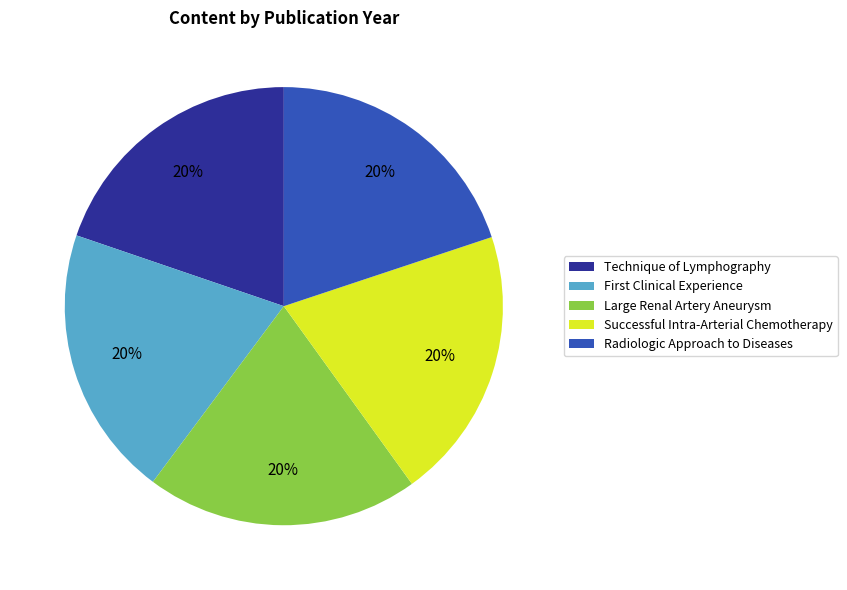

What percentage is the Successful Intra-Arterial Chemotherapy slice, to the nearest percent?

20%